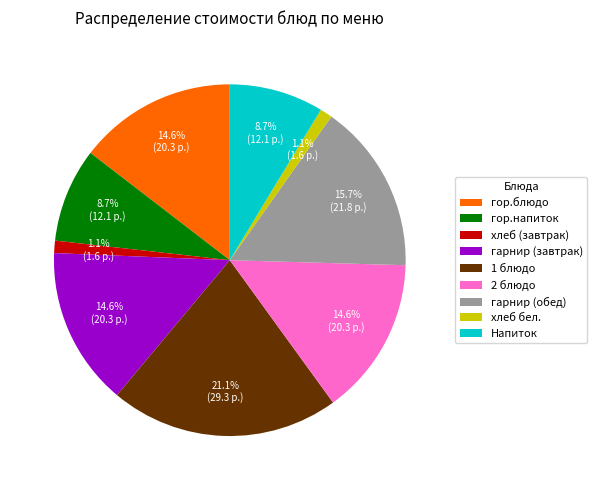

True or false: гор.блюдо accounts for 15% of the total.

True